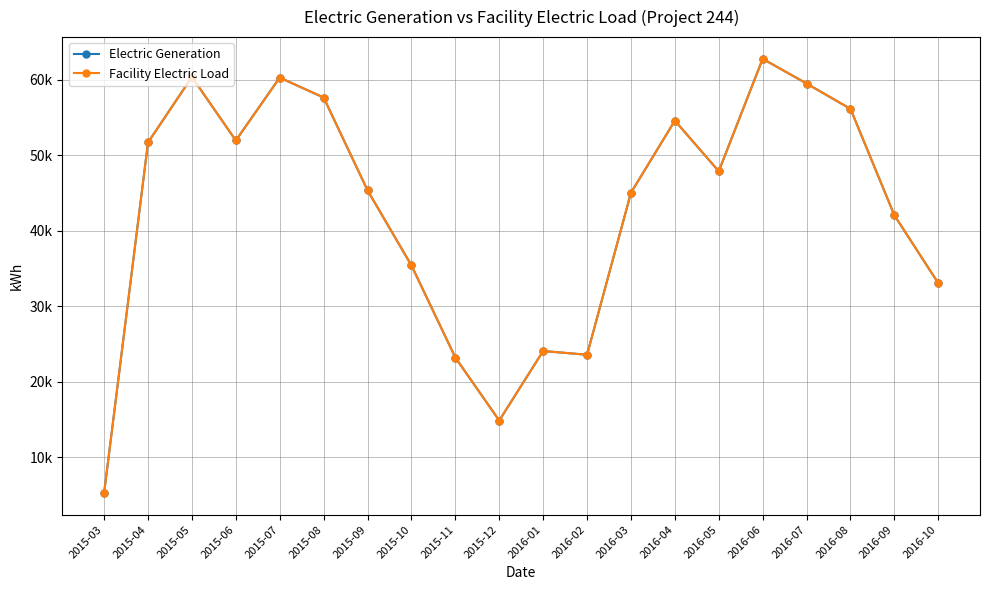

Does the chart have visible grid lines?

Yes